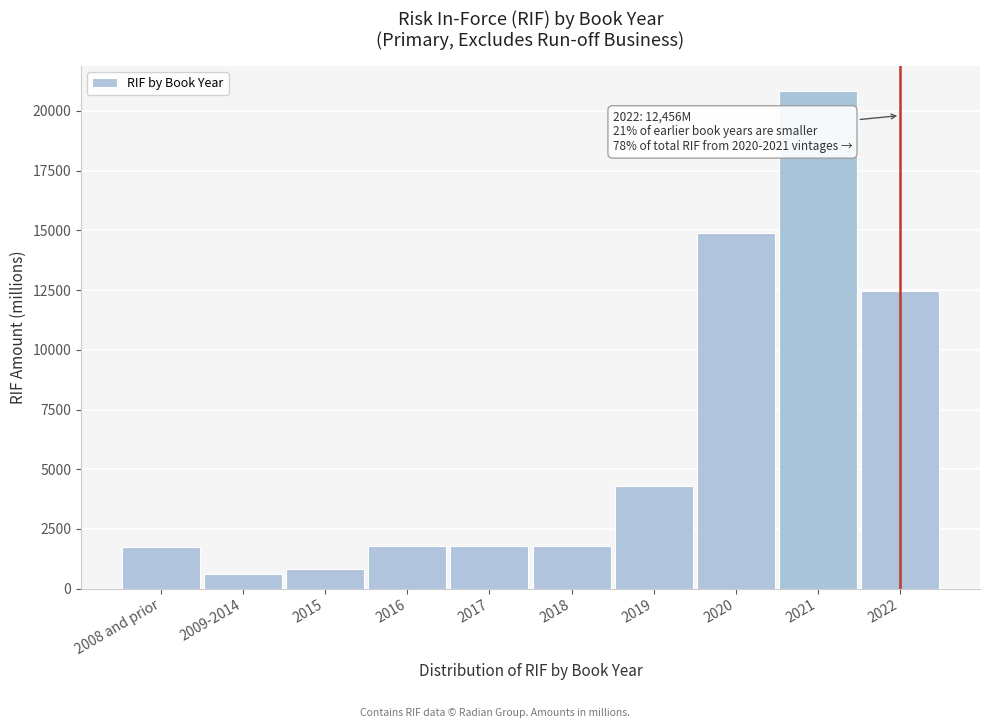

Between 2008 and prior and 2009-2014, which is larger?

2008 and prior